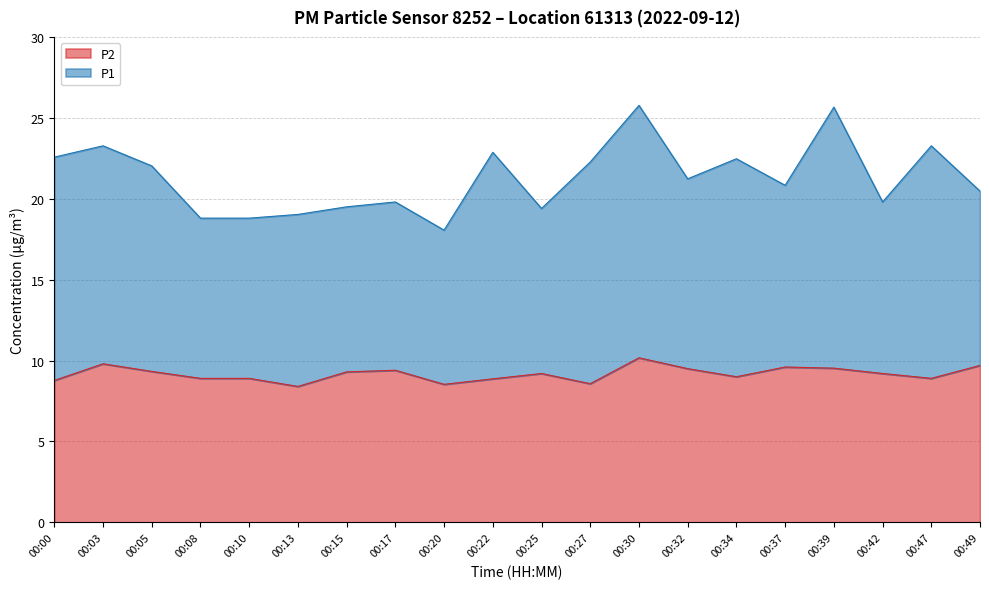

Rank the categories by value from highest to lowest.

00:30, 00:03, 00:49, 00:37, 00:39, 00:32, 00:17, 00:05, 00:15, 00:25, 00:42, 00:34, 00:08, 00:10, 00:47, 00:22, 00:00, 00:27, 00:20, 00:13